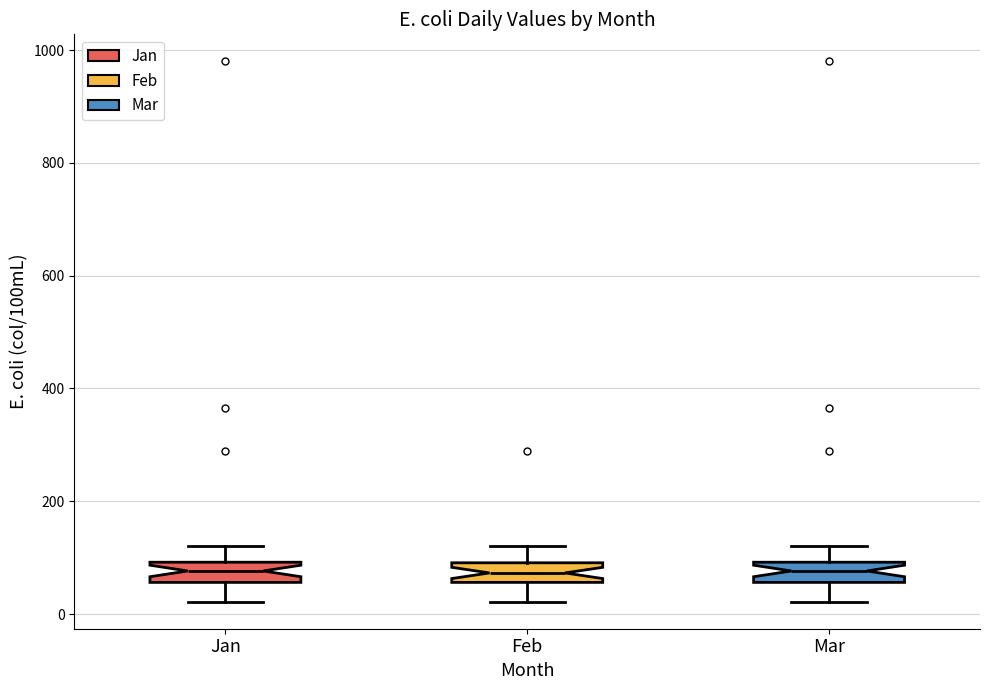

Where is the lower edge of the box for Feb on the y-axis? The values are not printed on the chart, so give them approximately, as read against the axis.

60